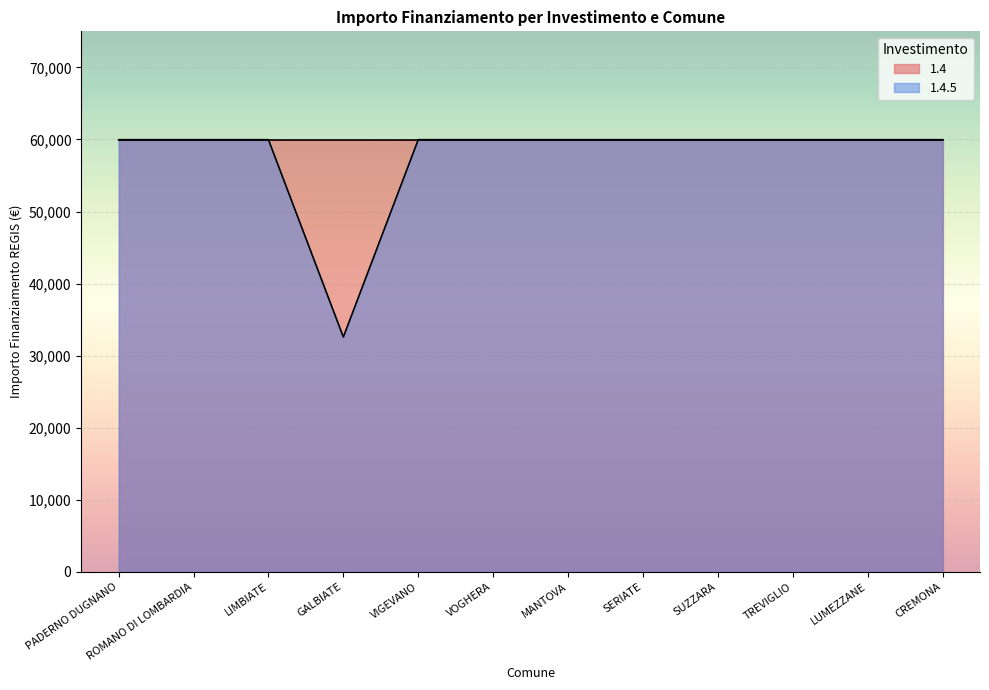

What is the label of the 3rd point from the left?

LIMBIATE